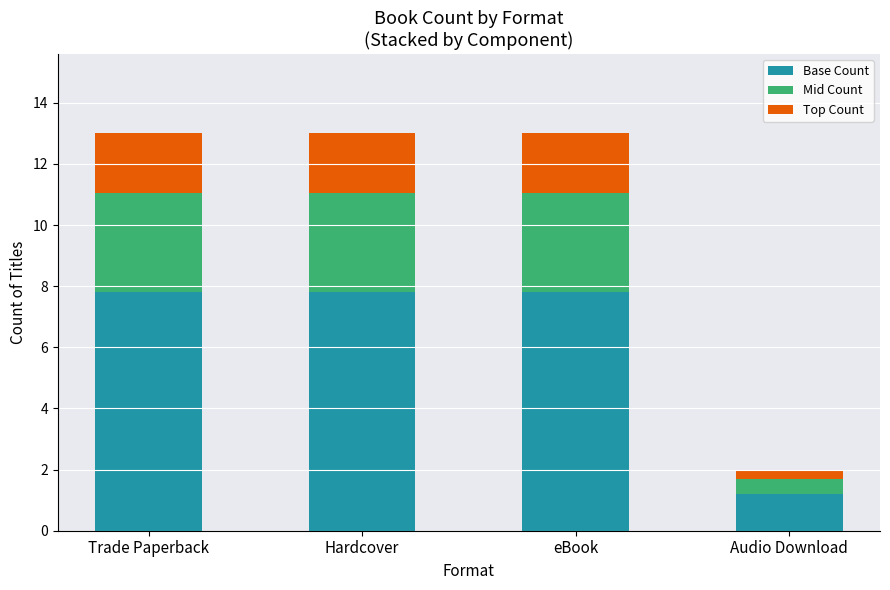

Reading left to right, what are the values for Base Count?

7.8	7.8	7.8	1.2